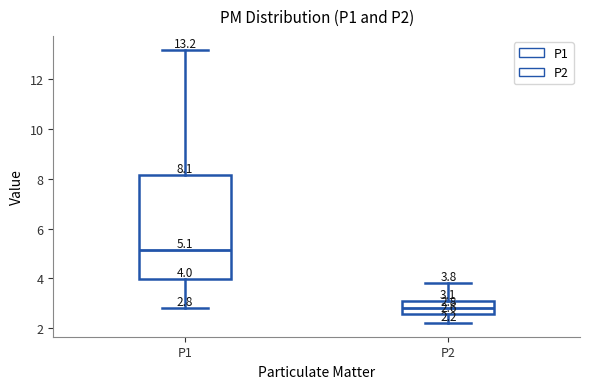

Which box's median line is the lowest?

P2